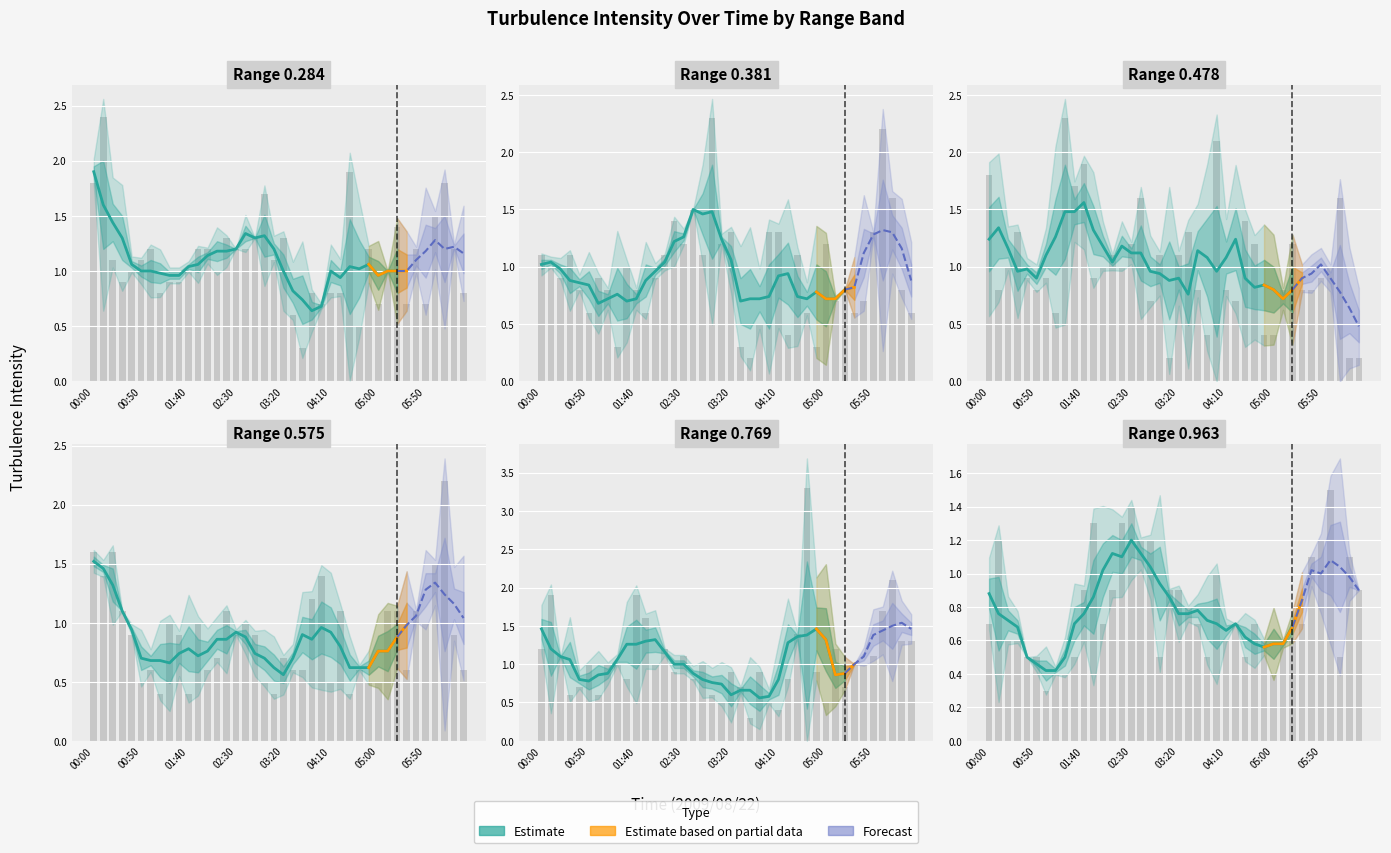

Is it true that 0.963 equals 2.5 at 02:30?

False